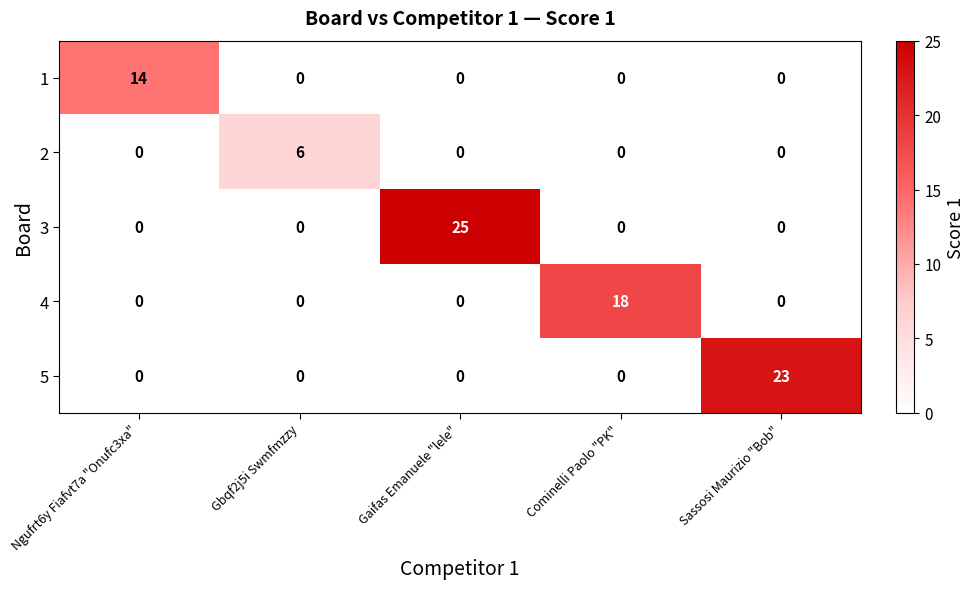

What is the total value across all series at Ngufrt6y Fiafvt7a "Onufc3xa"?

14